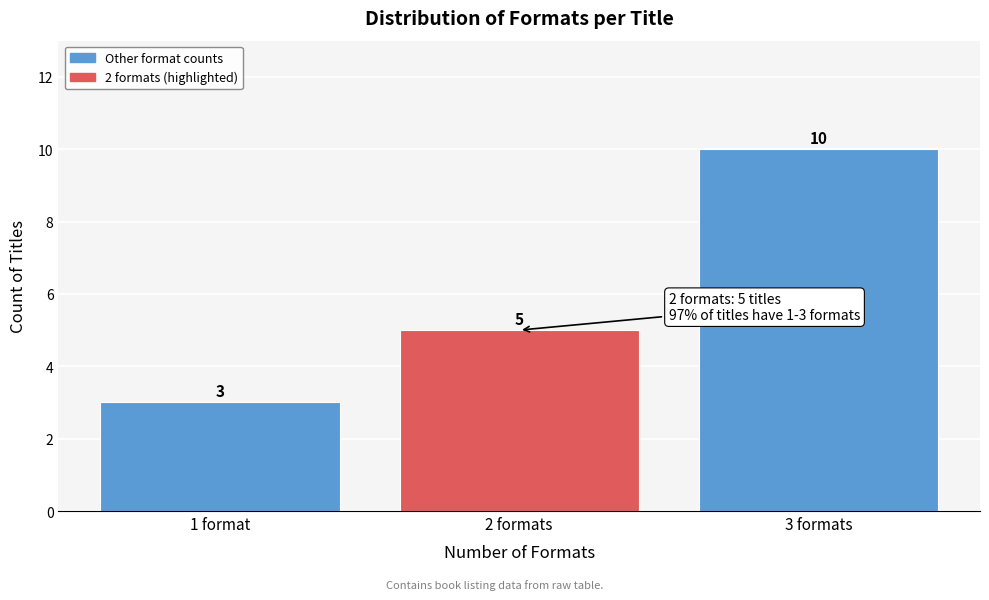

Reading left to right, what are all the values shown in this chart?

3	5	10